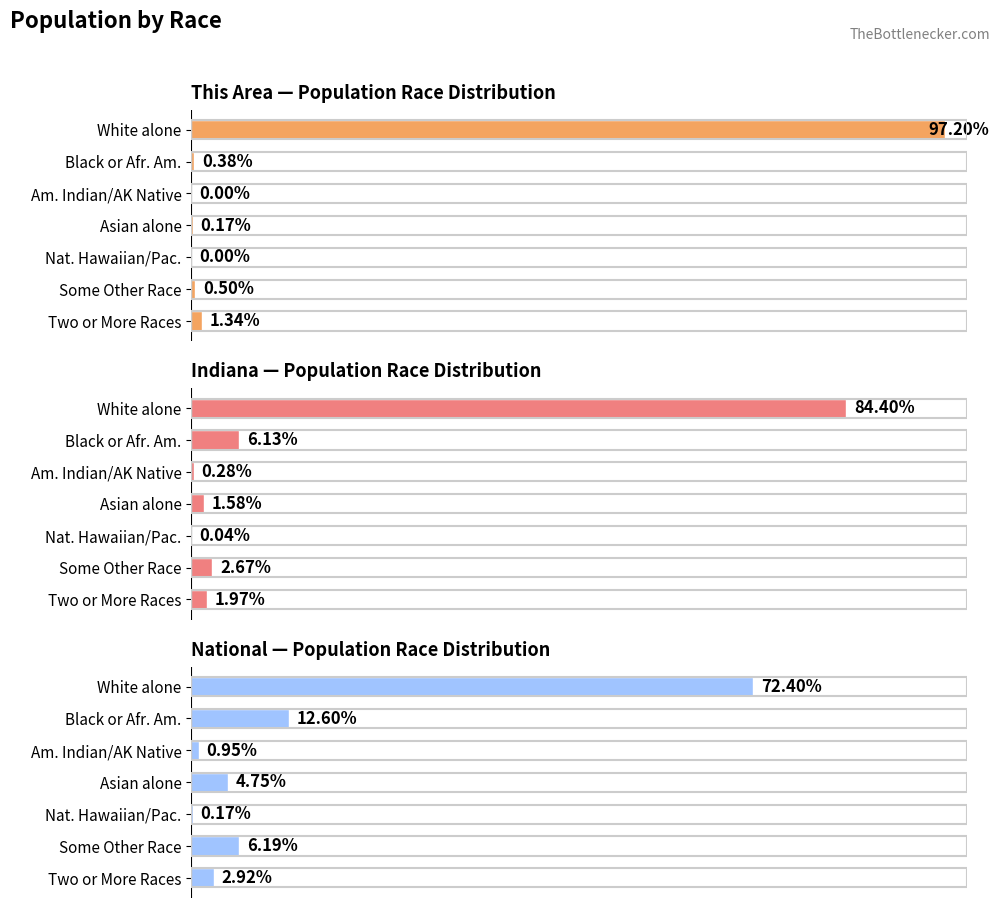

At how many categories does at least one series exceed 37?

1